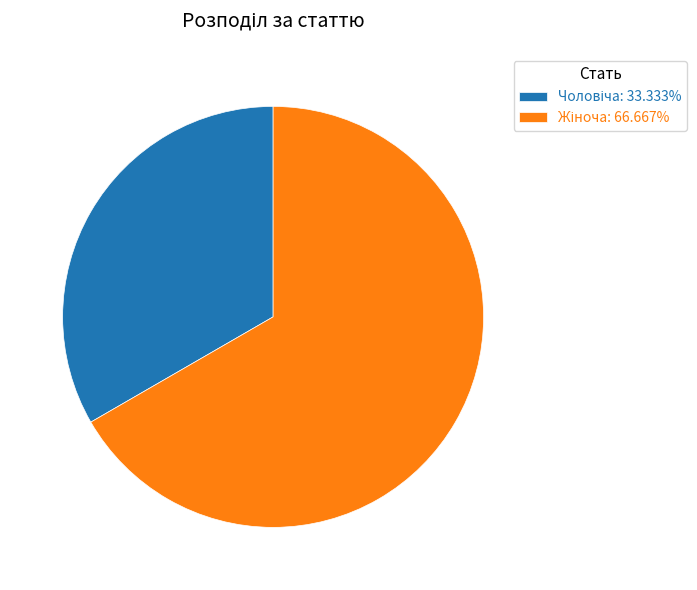

Is there a majority slice in this chart?

Yes